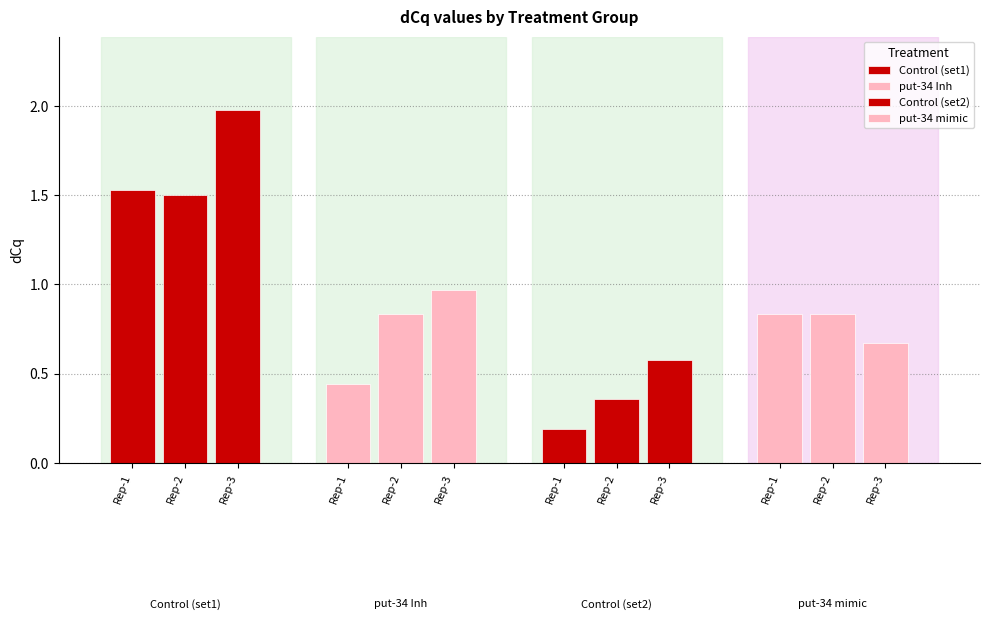

Which series has the widest spread of values?

put-34 Inh